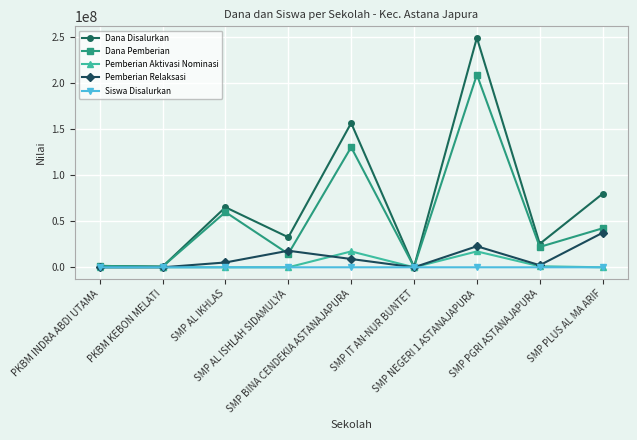

Rank the series by their maximum value, from highest to lowest.

Dana Disalurkan, Dana Pemberian, Pemberian Relaksasi, Pemberian Aktivasi Nominasi, Siswa Disalurkan